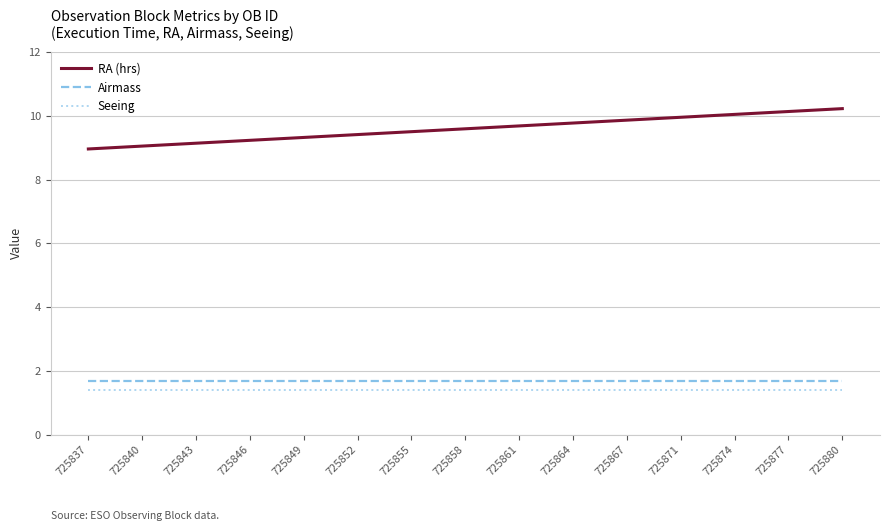

Is the value of Airmass at 725871 greater than the value of Seeing at 725877?

Yes